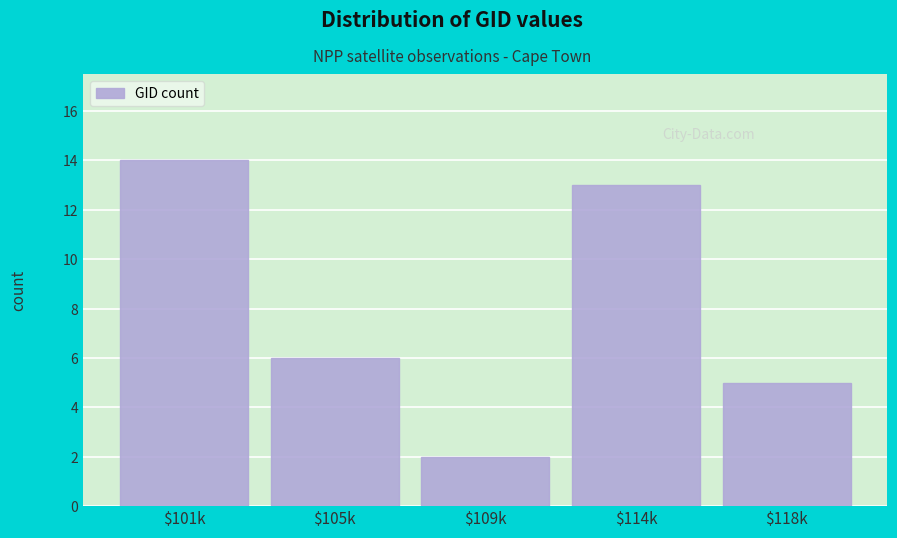

Reading left to right, extract all data points from this chart.

14	6	2	13	5